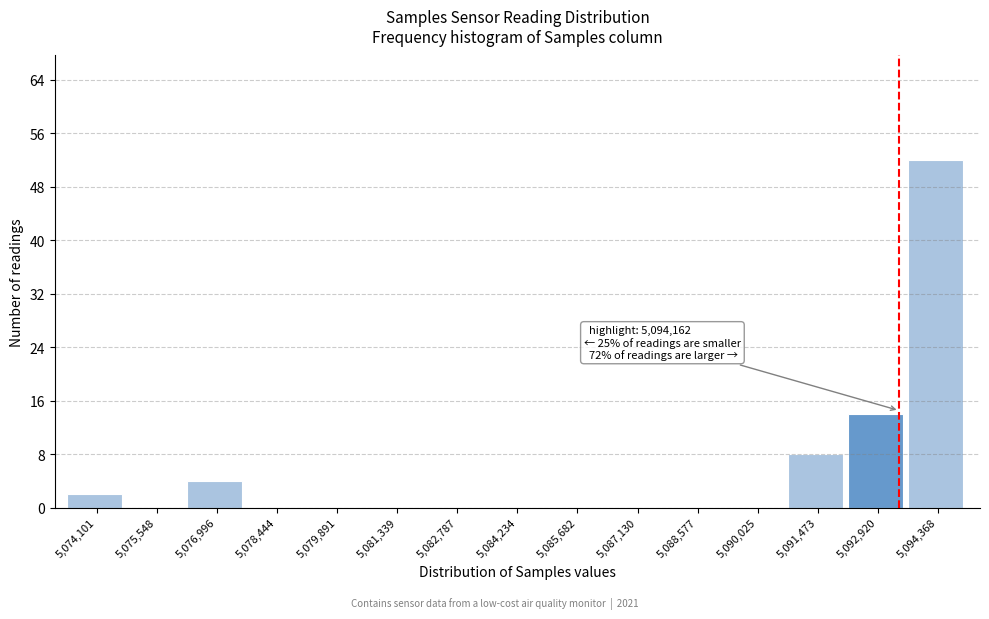

Reading left to right, what are all the values shown in this chart?

5,074,101=2	5,075,548=0	5,076,996=4	5,078,444=0	5,079,891=0	5,081,339=0	5,082,787=0	5,084,234=0	5,085,682=0	5,087,130=0	5,088,577=0	5,090,025=0	5,091,473=8	5,092,920=14	5,094,368=52